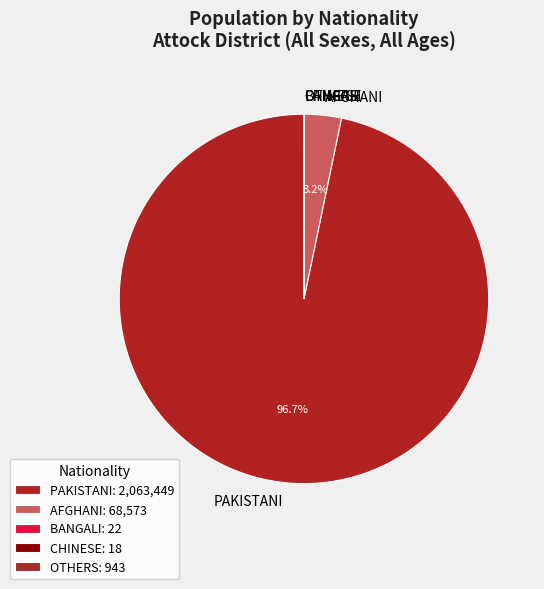

Does any single category account for the majority?

Yes